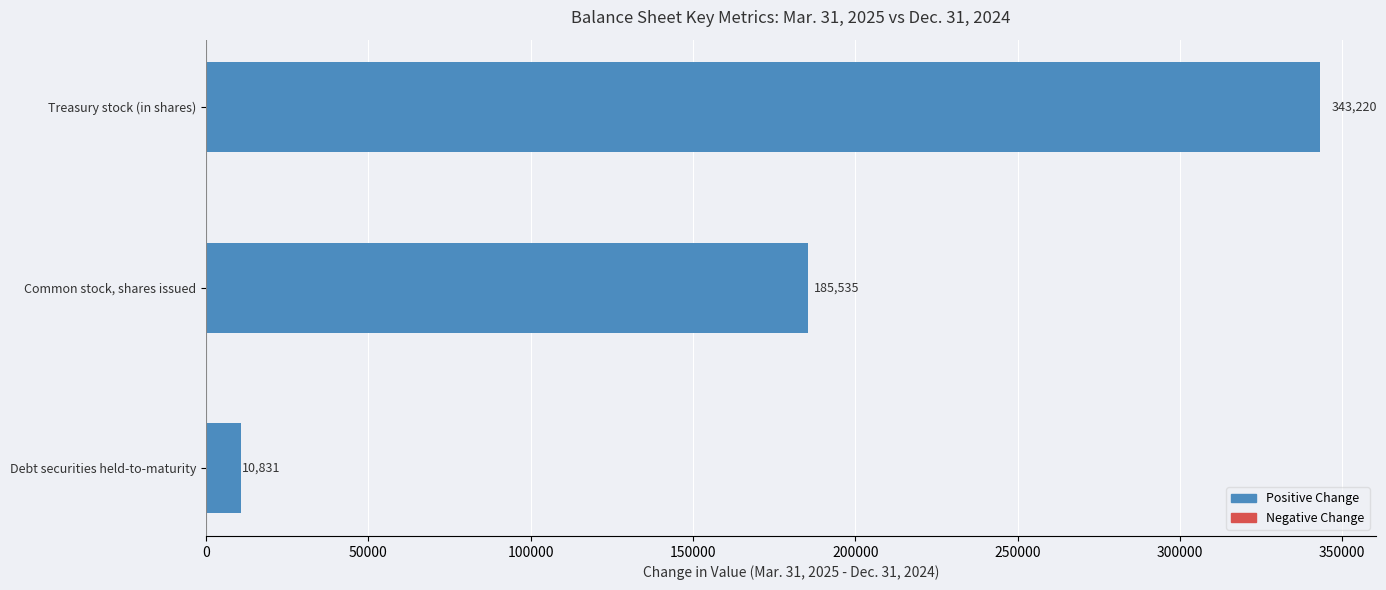

What is the ratio of the value at Common stock, shares issued to the value at Debt securities held-to-maturity?

17.1